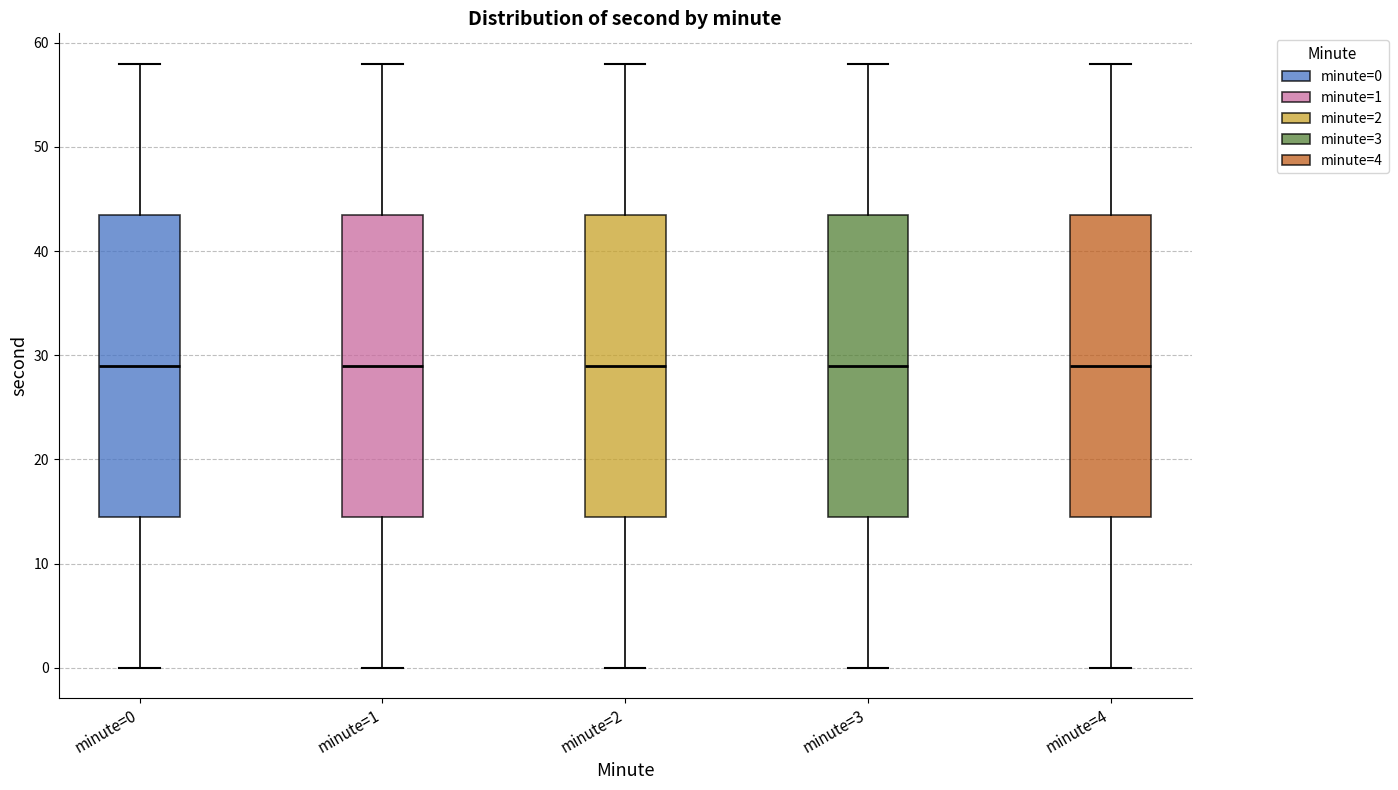

Where does the upper whisker of the box for minute=2 end on the y-axis? The values are not printed on the chart, so give them approximately, as read against the axis.

58